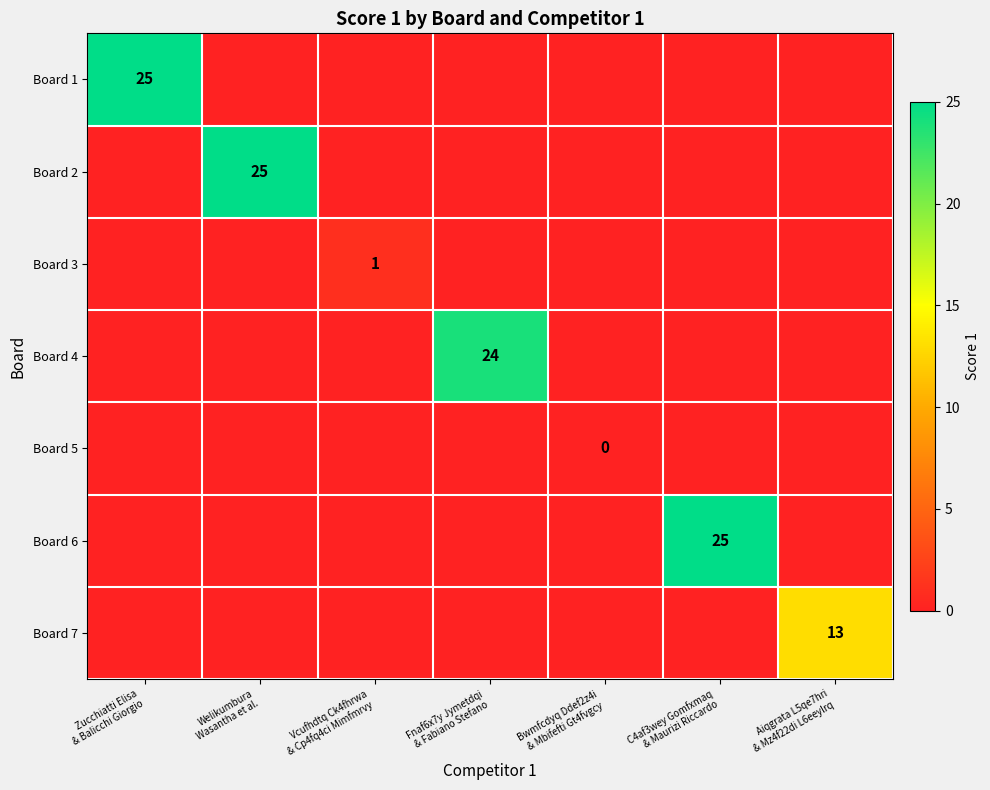

How many distinct data groups are displayed?

7